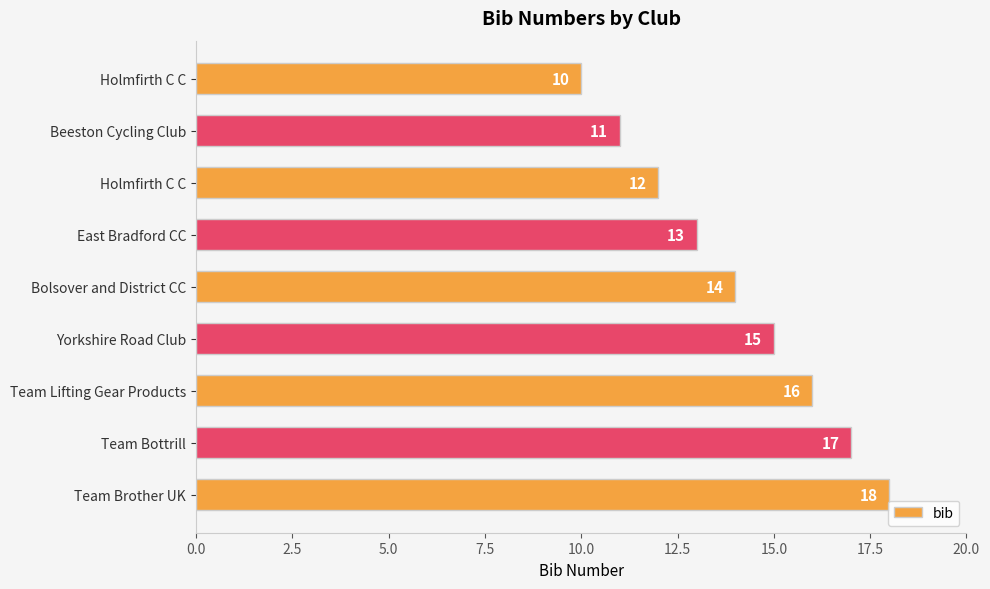

How many categories are shown in the chart?

9